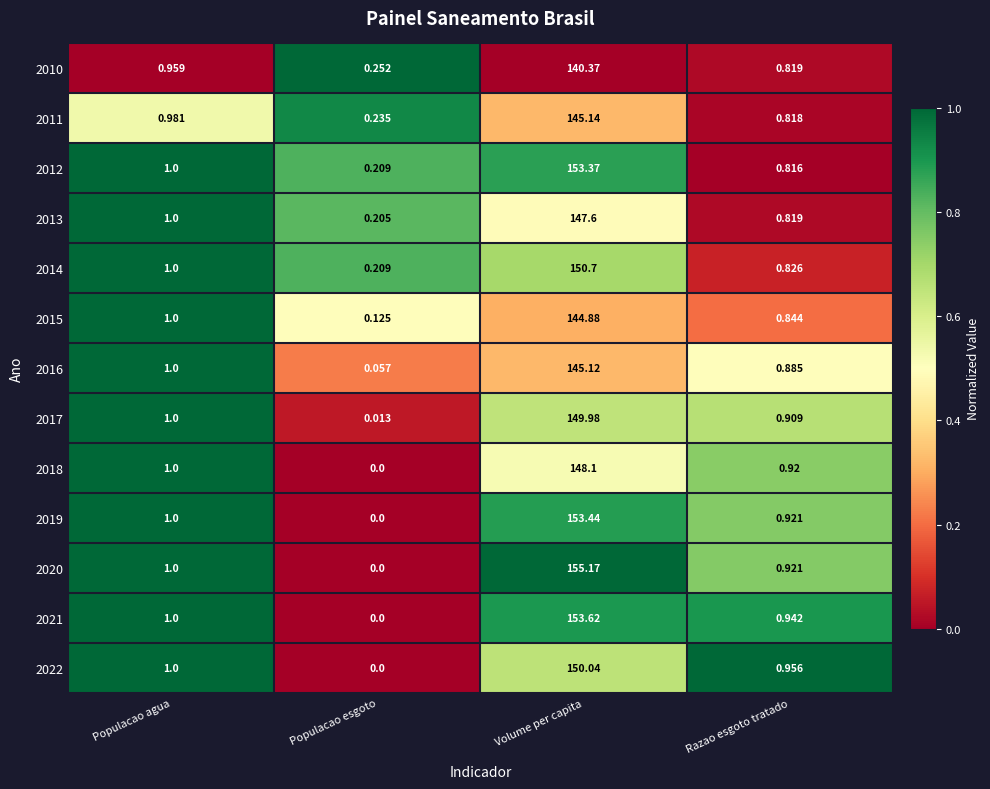

Rank the categories by 2022 value from highest to lowest.

Volume per capita, Populacao agua, Razao esgoto tratado, Populacao esgoto